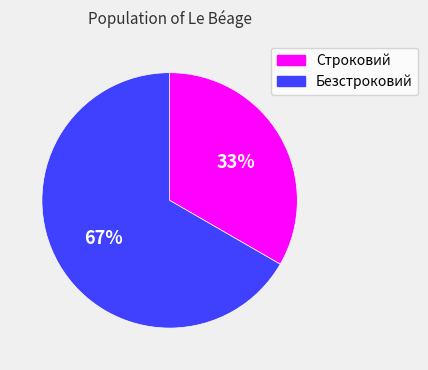

How many slices are in this pie chart?

2